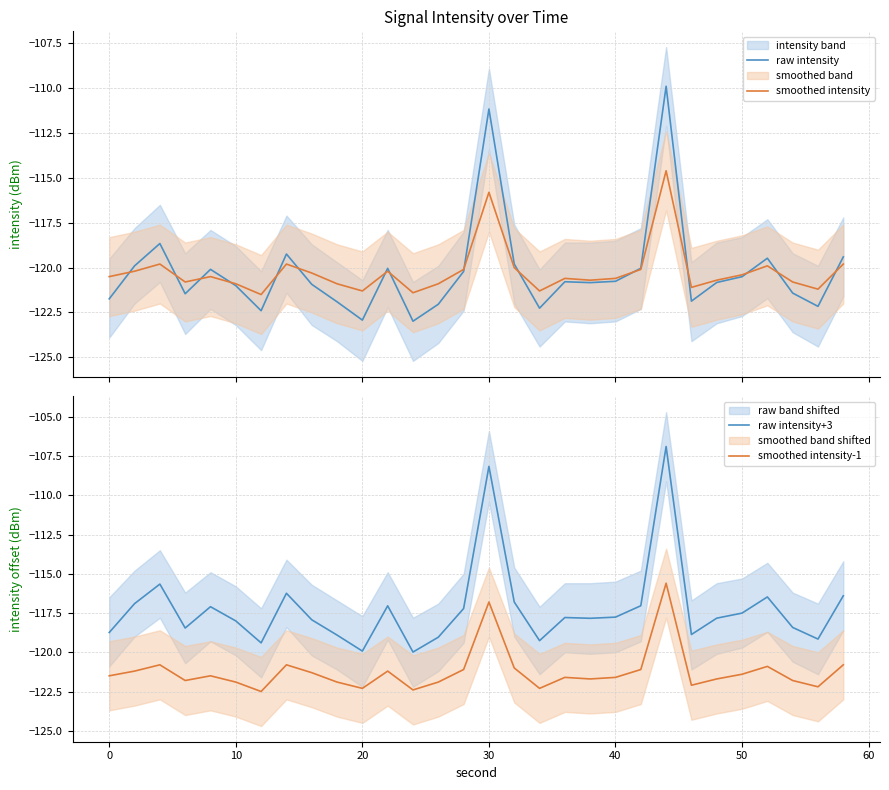

What is the maximum value for raw intensity?

-109.9